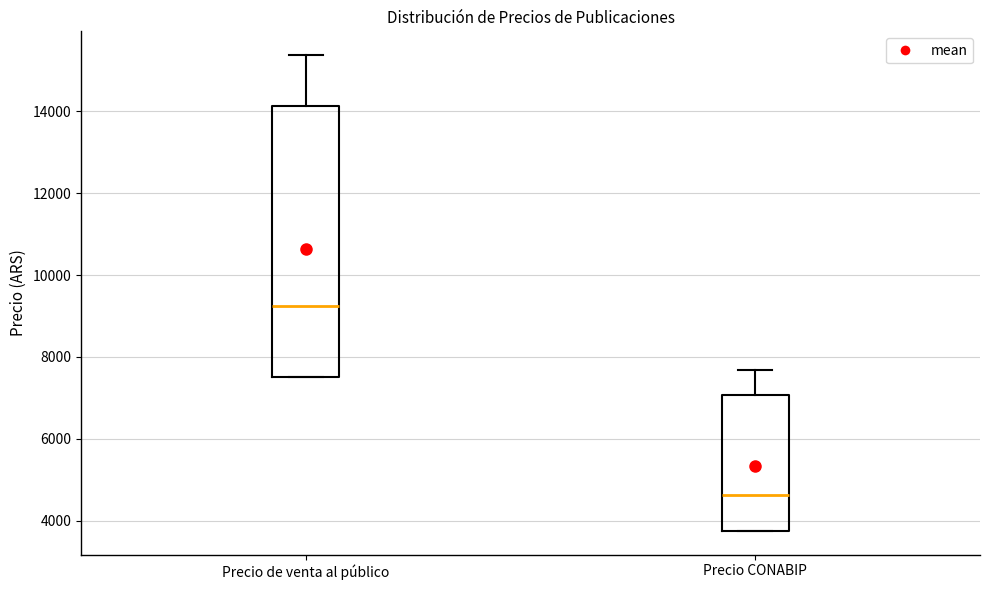

Reading left to right, transcribe this box plot: for each box, give where its median line is, the range the box spans, and where its two whiskers end, as read against the y-axis. The values are not printed on the chart, so give them approximately, as read against the axis.

Precio de venta al público: median 9200, box 7600 to 14200, whiskers 7600 to 15400
Precio CONABIP: median 4600, box 3800 to 7000, whiskers 3800 to 7600